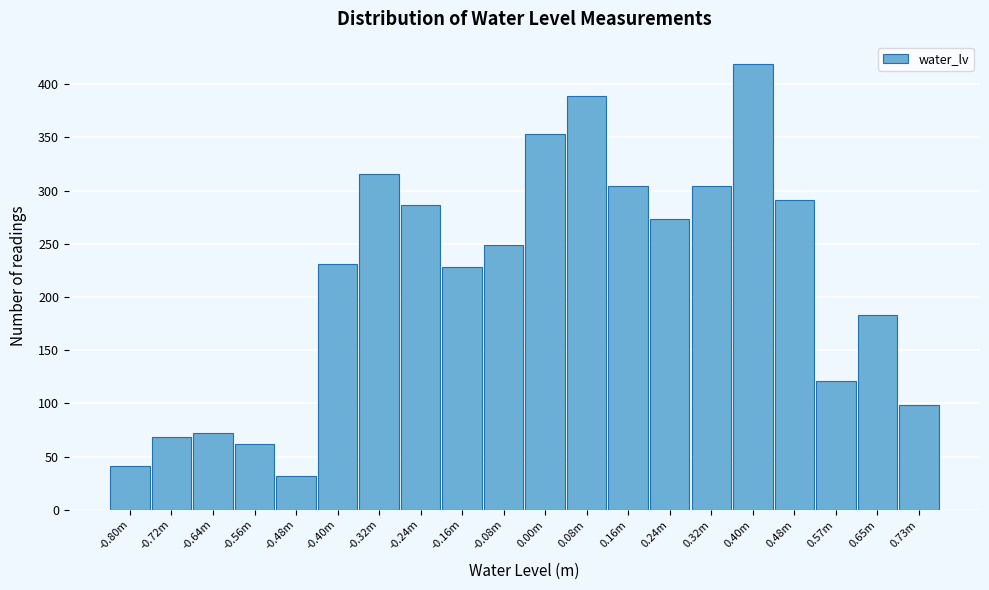

Reading right to left, what are all the values shown in this chart?

0.73m=98	0.65m=183	0.57m=121	0.48m=291	0.40m=419	0.32m=304	0.24m=273	0.16m=304	0.08m=389	0.00m=353	-0.08m=249	-0.16m=228	-0.24m=286	-0.32m=316	-0.40m=231	-0.48m=32	-0.56m=62	-0.64m=72	-0.72m=68	-0.80m=41